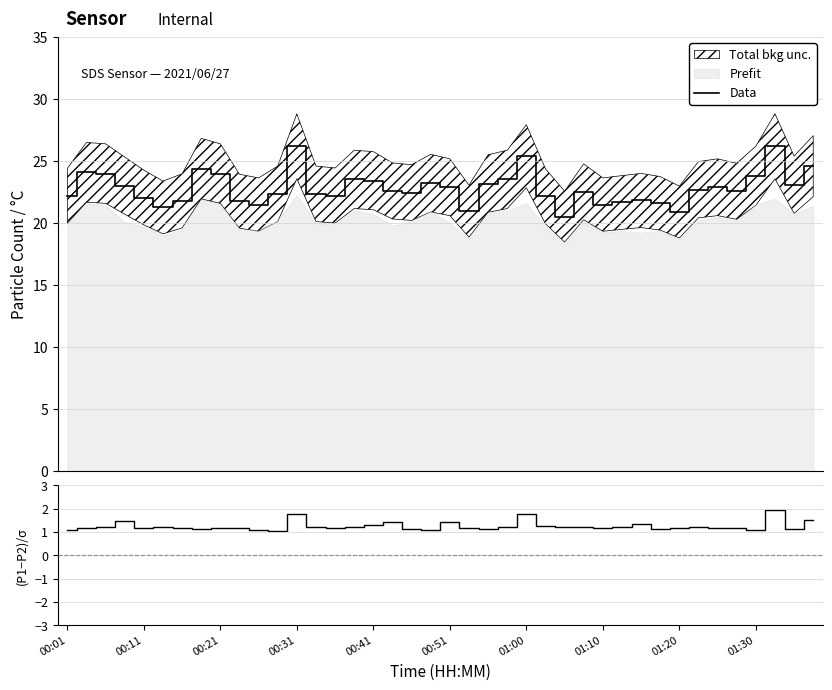

What is the minimum value shown in the chart?

1.1